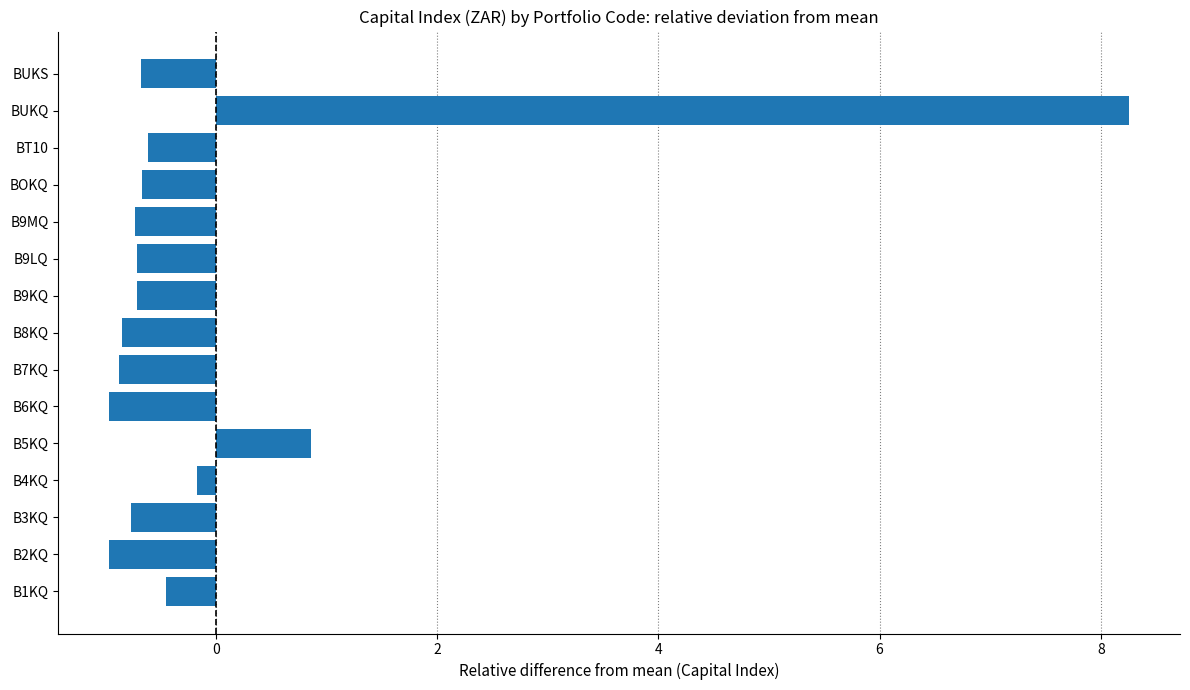

True or false: the data shows -1.2 at B9MQ.

False